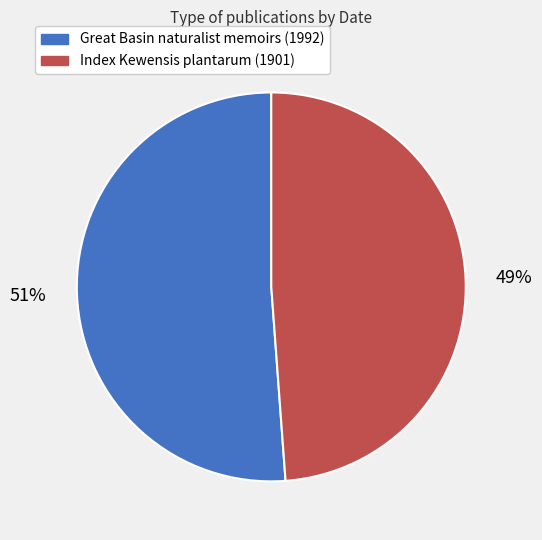

To the nearest percent, what is the difference between the Great Basin naturalist memoirs (1992) and Index Kewensis plantarum (1901) slice percentages?

2%